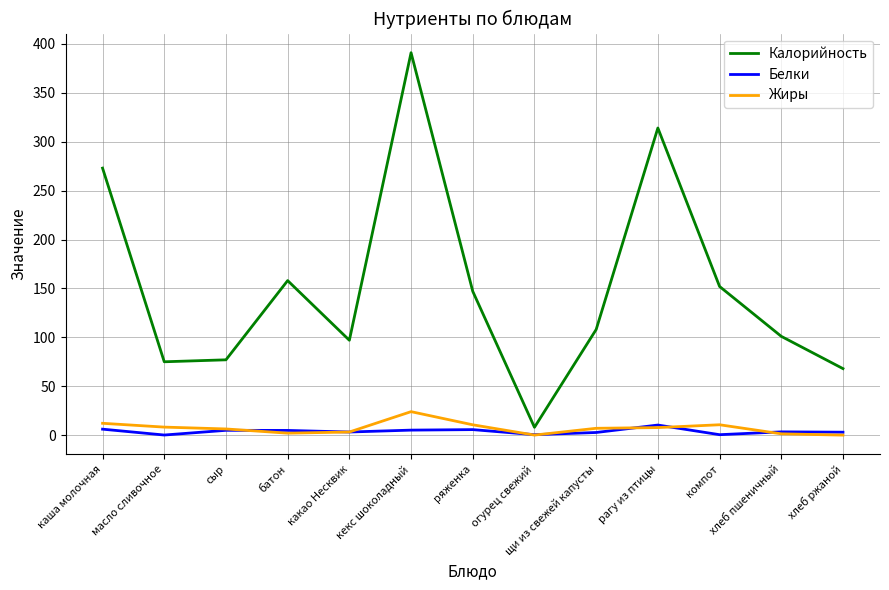

What is the maximum value shown in the chart?

391.0